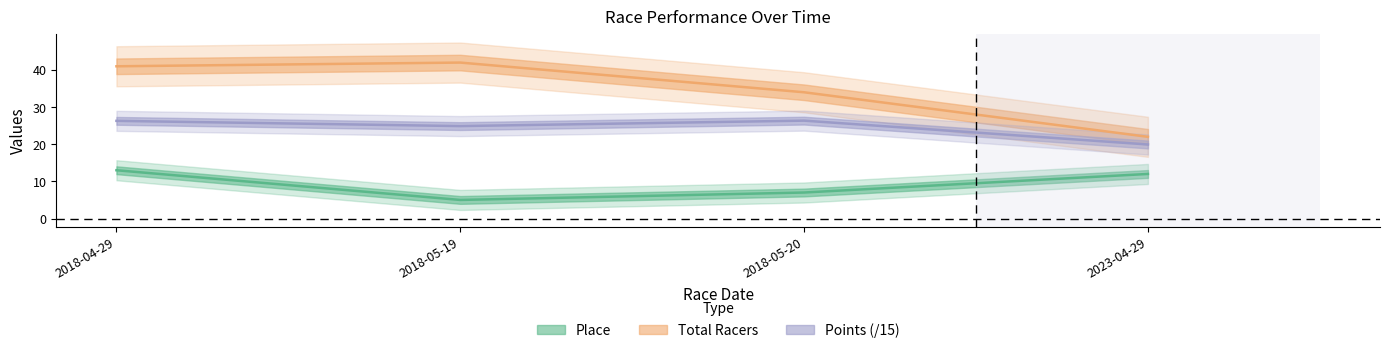

Reading left to right, what are all the values shown in this chart?

Place: 2018-04-29=13.0	2018-05-19=5.0	2018-05-20=7.0	2023-04-29=12.0
Total Racers: 2018-04-29=41.0	2018-05-19=42.0	2018-05-20=34.0	2023-04-29=22.0
Points: 2018-04-29=26.3	2018-05-19=24.9	2018-05-20=26.4	2023-04-29=19.9